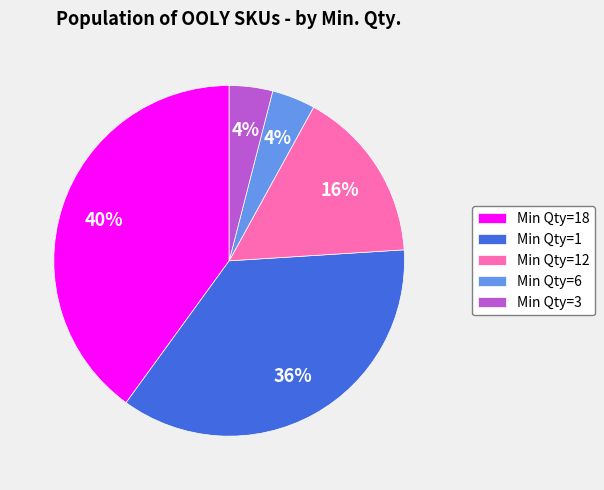

Is there any slice that represents more than half of the pie?

No